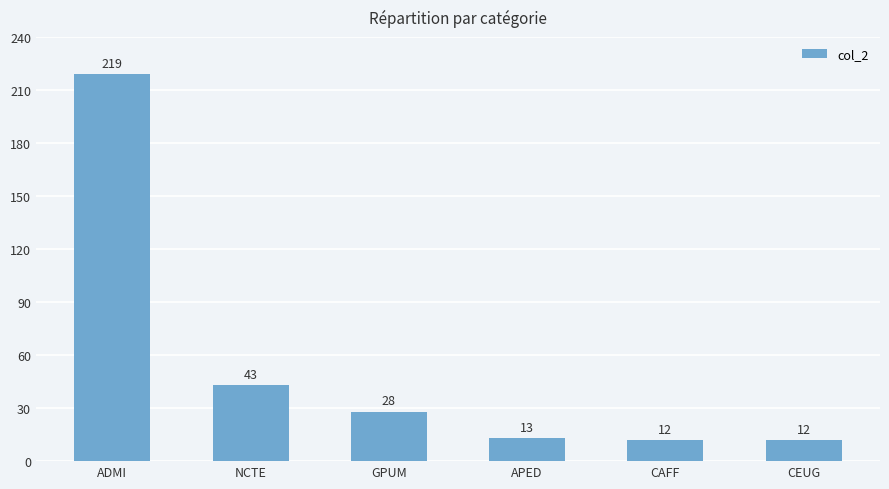

What is the change in value from NCTE to CAFF?

-31